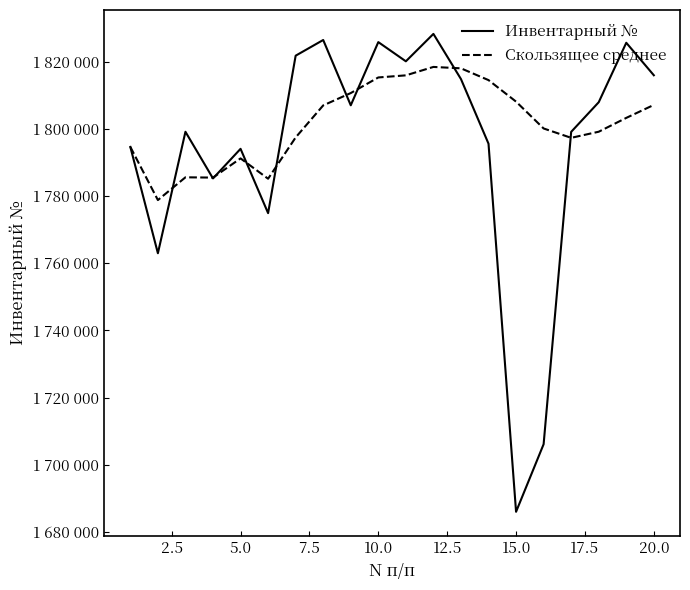

Does the chart have visible grid lines?

No